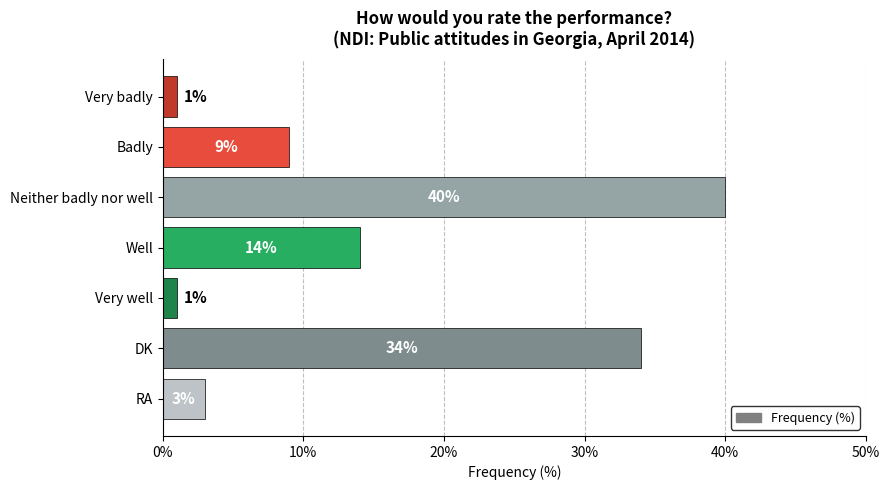

Reading top to bottom, extract all data points from this chart.

1	9	40	14	1	34	3